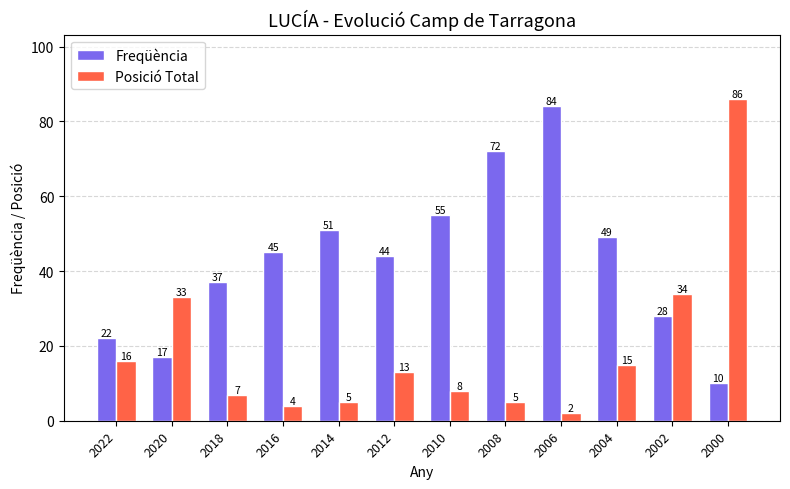

Which series has the largest range (max minus min)?

Posició Total